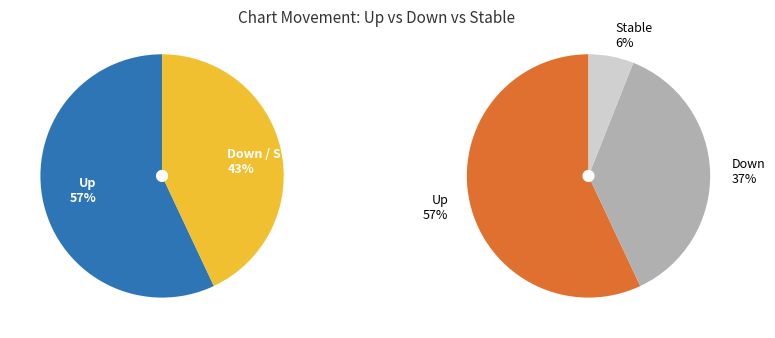

Is the sum of up and down greater than half?

Yes